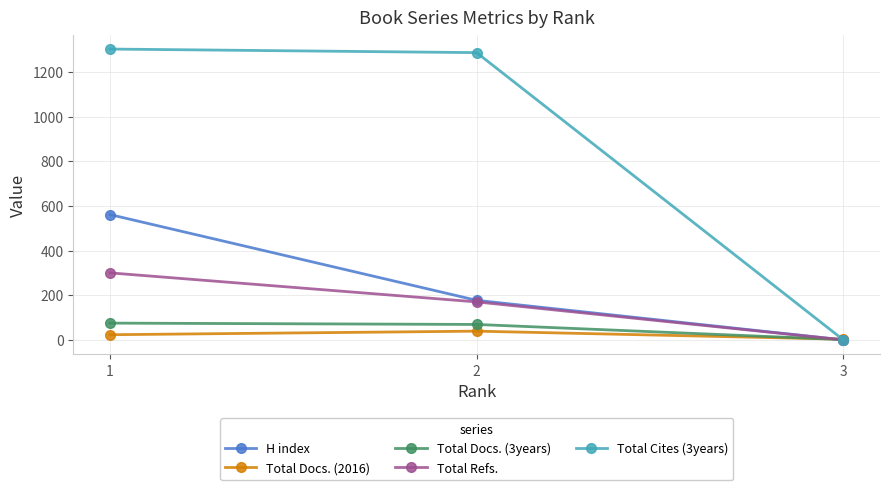

What is the value of the Total Cites (3years) point at the 1st from the left?

1302